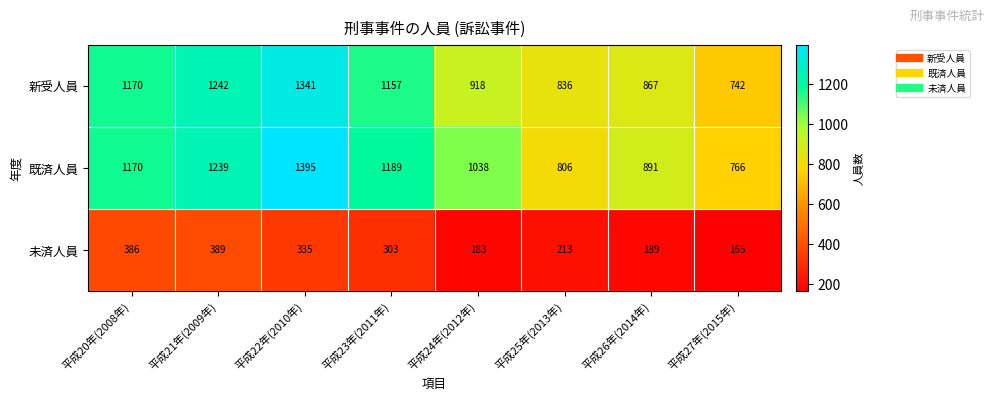

Which category has the highest value across all series?

平成22年(2010年)